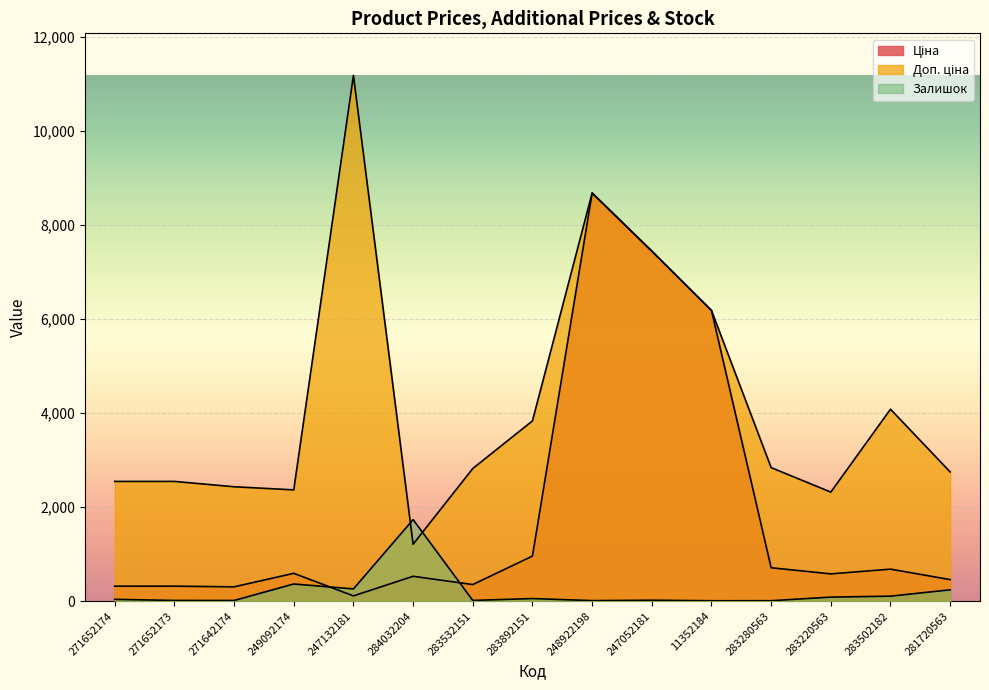

Where is Ціна nearest to the value 4395?

11352184